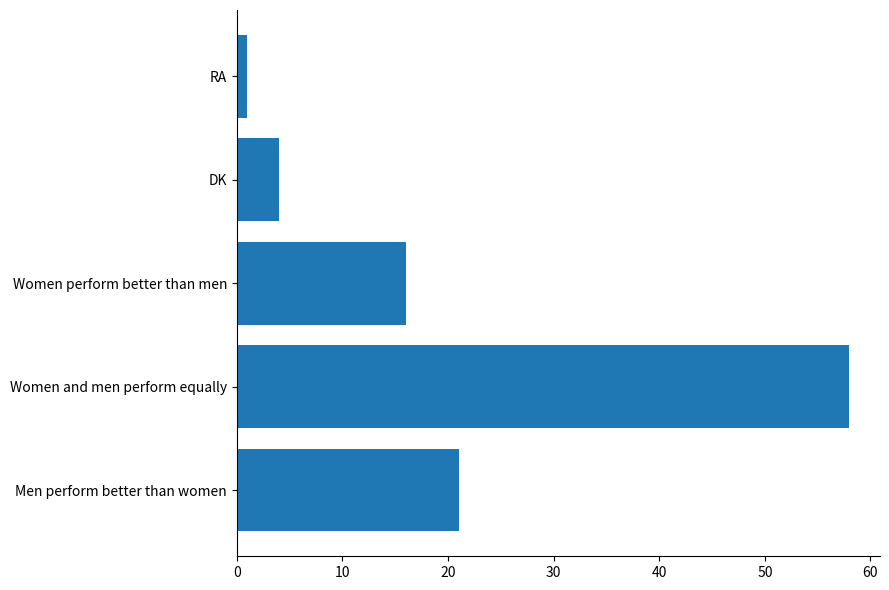

What is the ratio of the value at Men perform better than women to the value at DK?

5.2